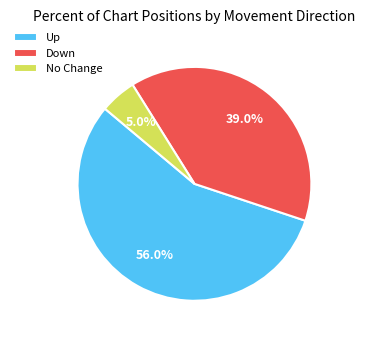

How many slices are in this pie chart?

3